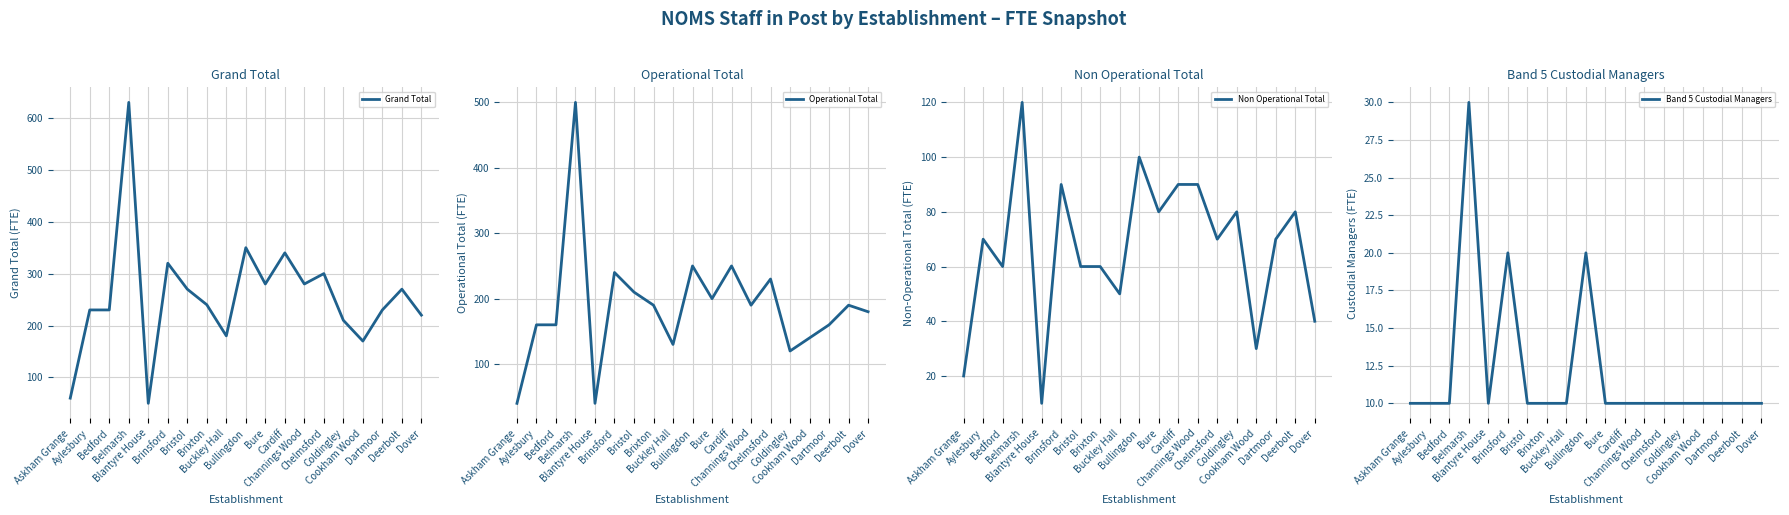

How many interior local valleys does the Operational Total series have?

5